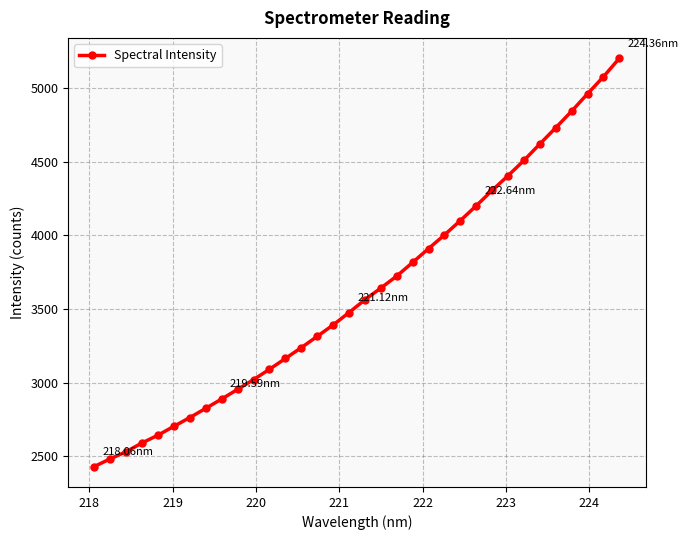

What is the average value?

3621.4